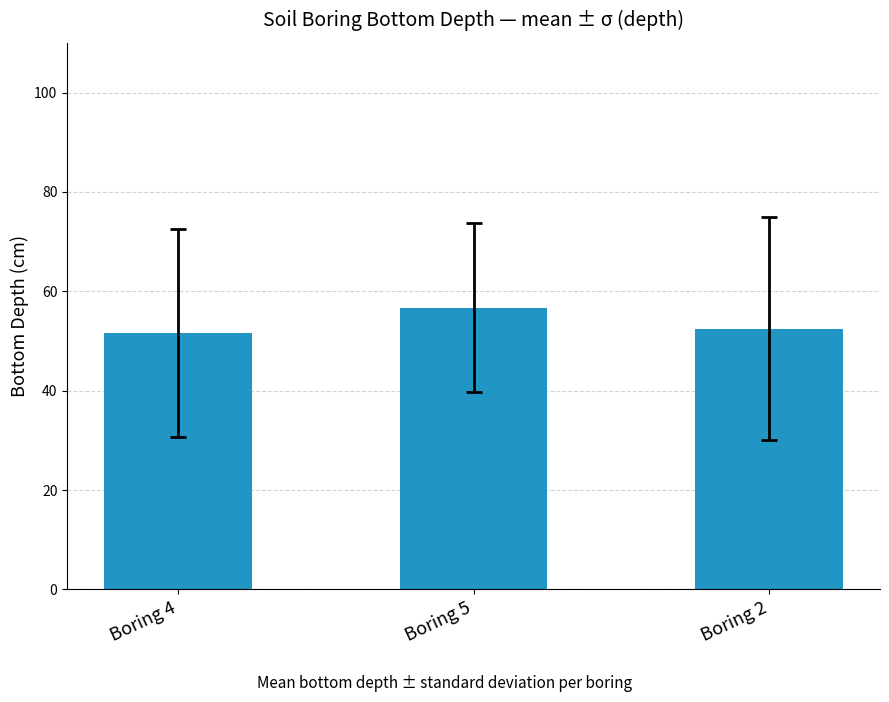

Count the number of categories in the chart.

3